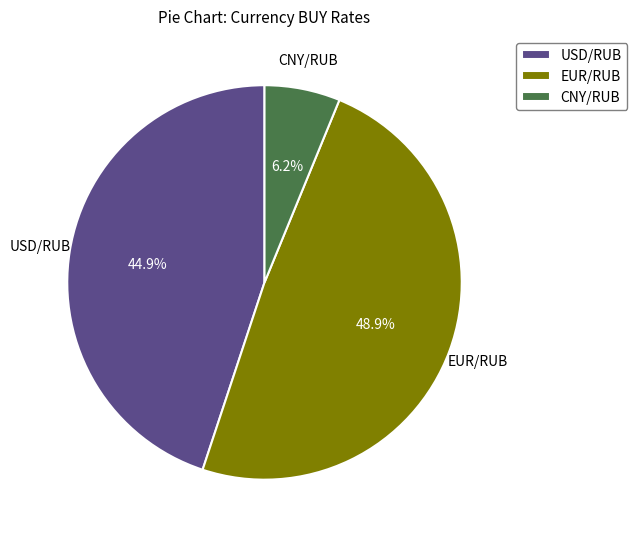

Combined, what portion of the pie is EUR/RUB and CNY/RUB?

55.1%